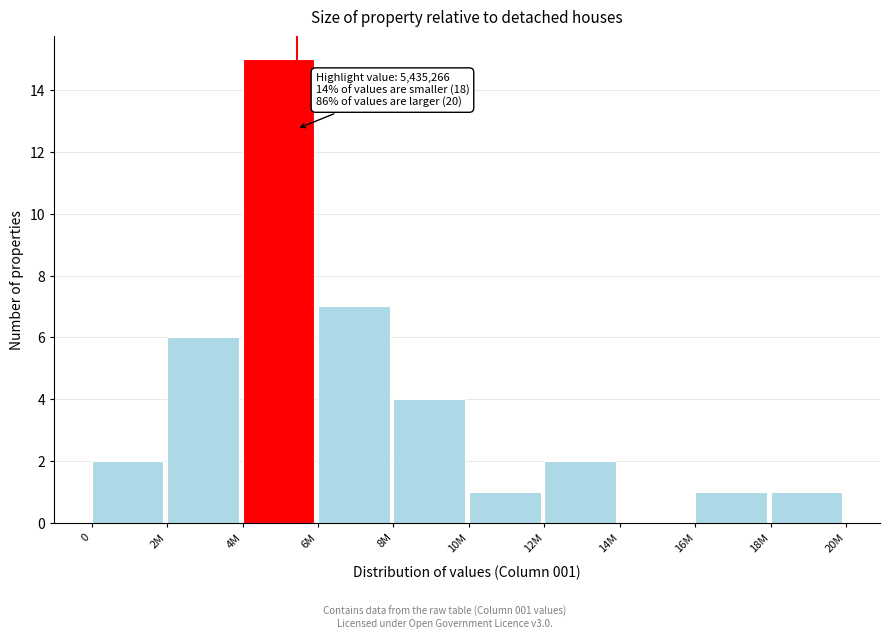

Reading left to right, transcribe all the data shown in this chart.

0=2	2M=6	4M=15	6M=7	8M=4	10M=1	12M=2	14M=0	16M=1	18M=1